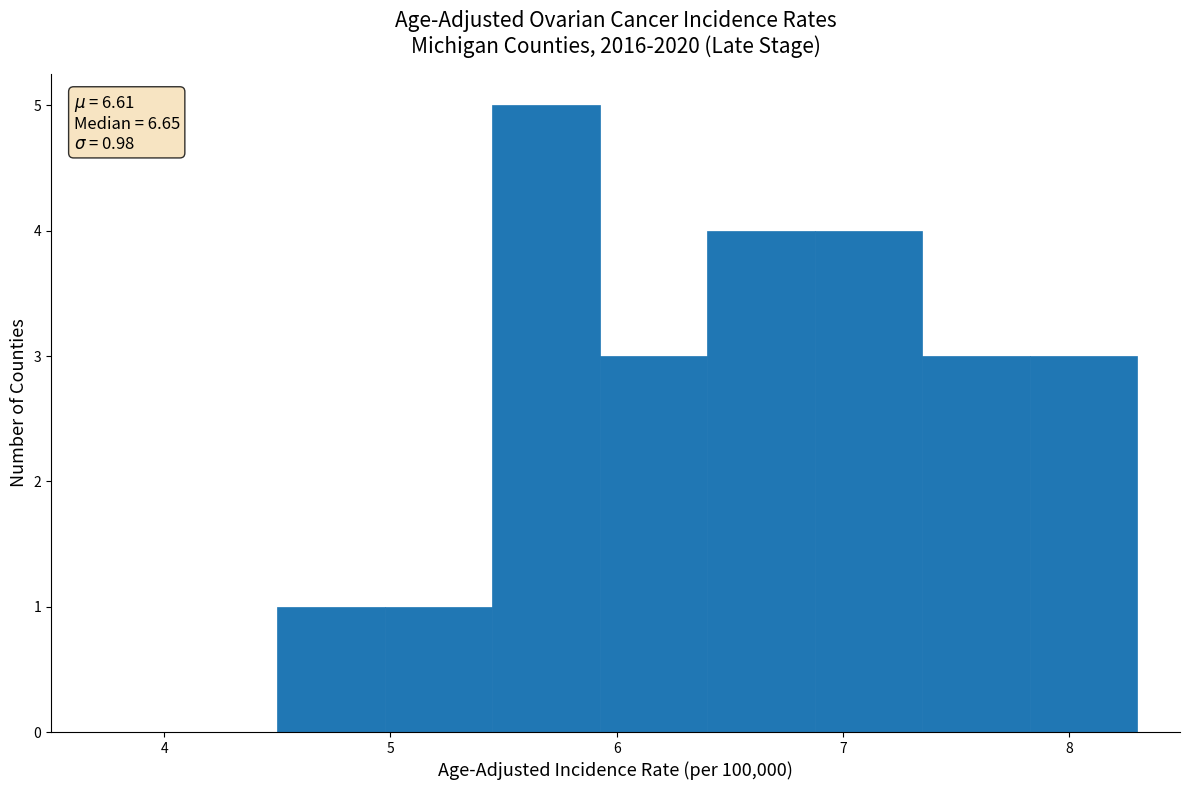

Over which range of the x-axis is the bar tallest?

5.5 to 5.9